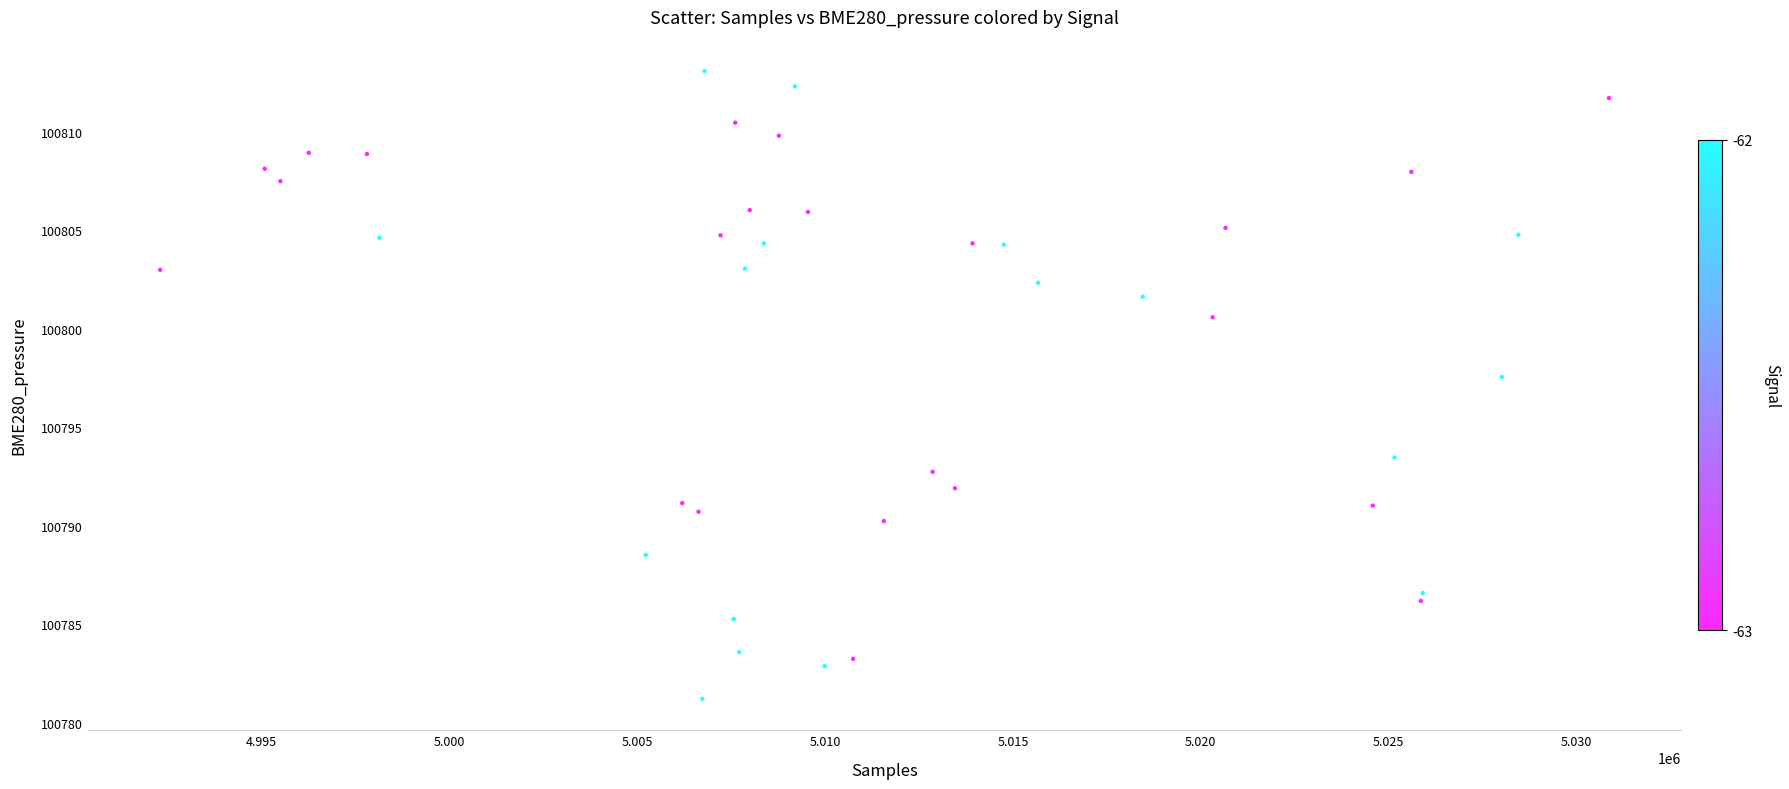

What is the range of Y values (max minus min)?

31.9